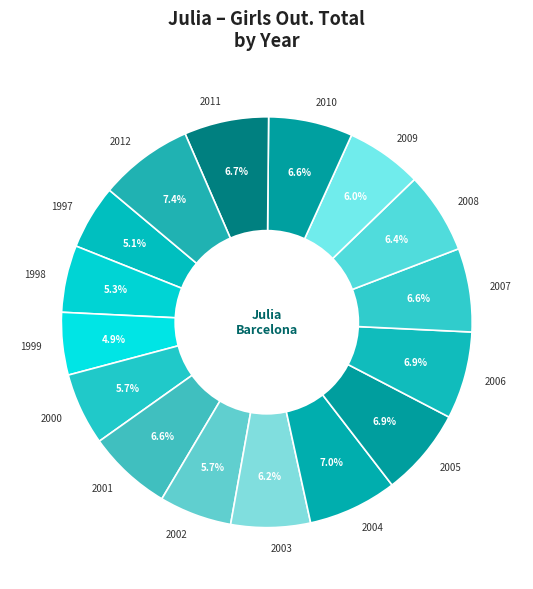

Combined, do 2012 and 1997 account for over 50%?

No